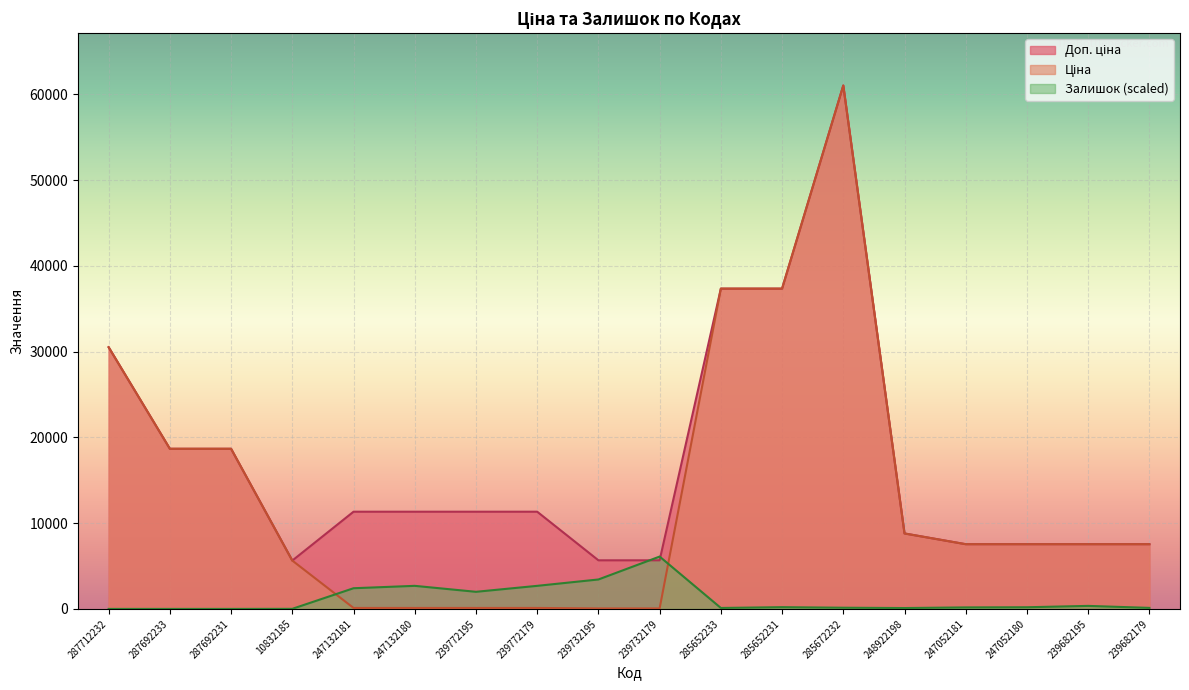

Where is the first local maximum for Залишок?

247132180